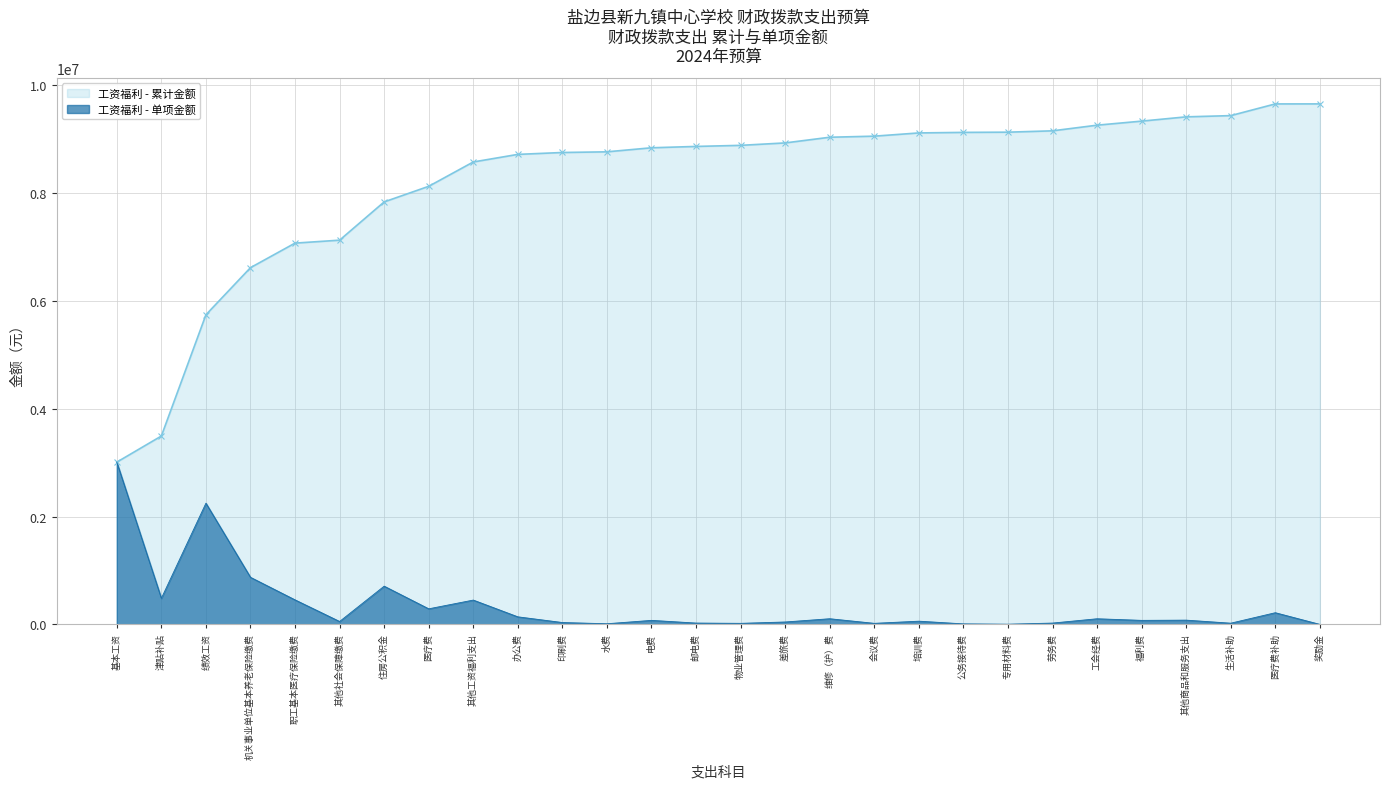

List the series in order of their overall mean, lowest first.

工资福利 - 单项金额, 工资福利 - 累计金额